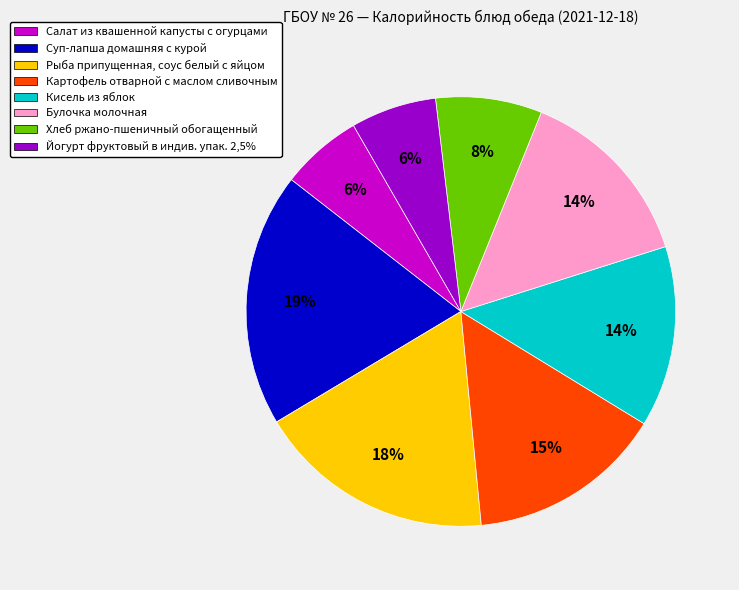

True or false: Кисель из яблок accounts for 3% of the total.

False